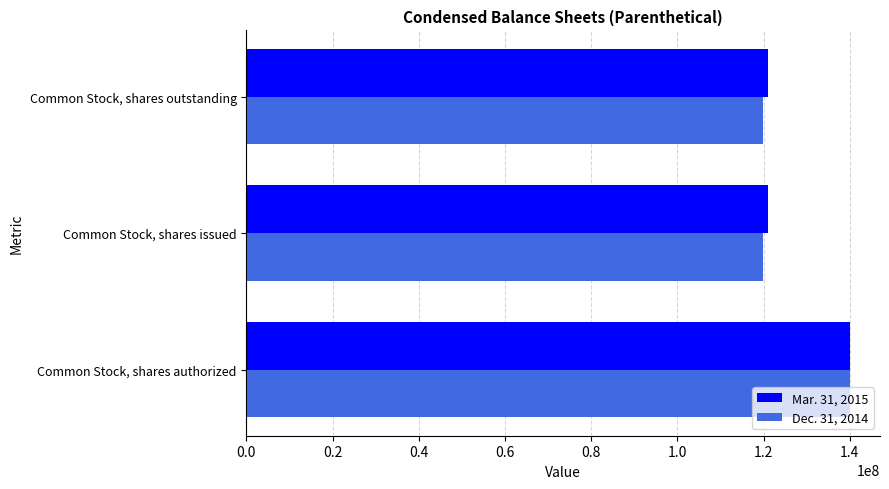

Is it true that Dec. 31, 2014 equals 140000000 at Common Stock, shares authorized?

True